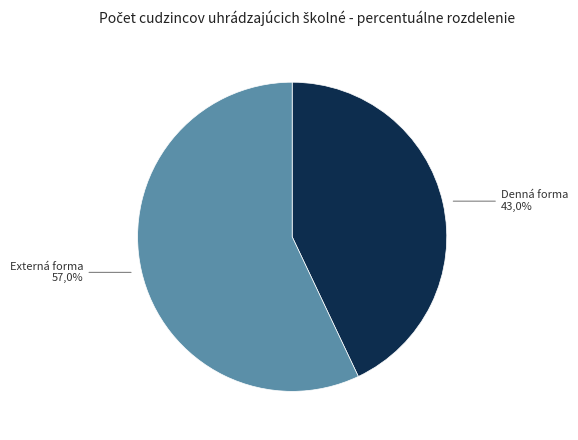

True or false: Externá forma accounts for 57% of the total.

True